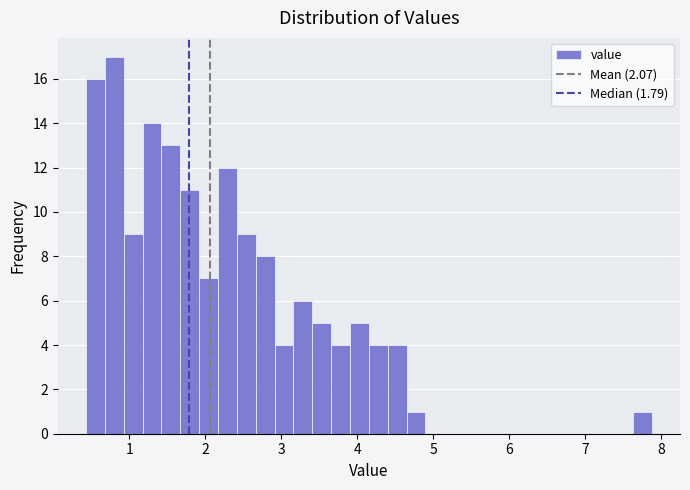

Read against the x-axis, roughly where is the centre of the tallest bar?

0.8